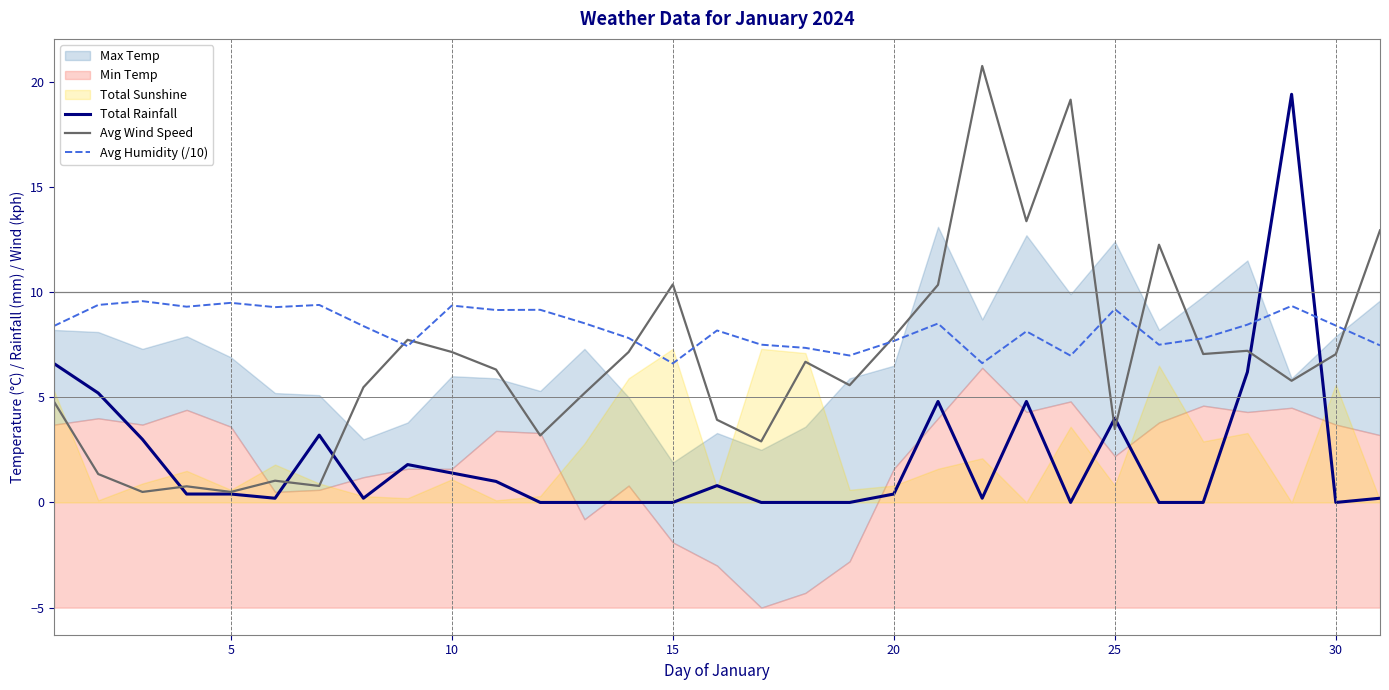

Is the value of Avg Wind Speed at 20 greater than the value of Total Rainfall at 5?

Yes